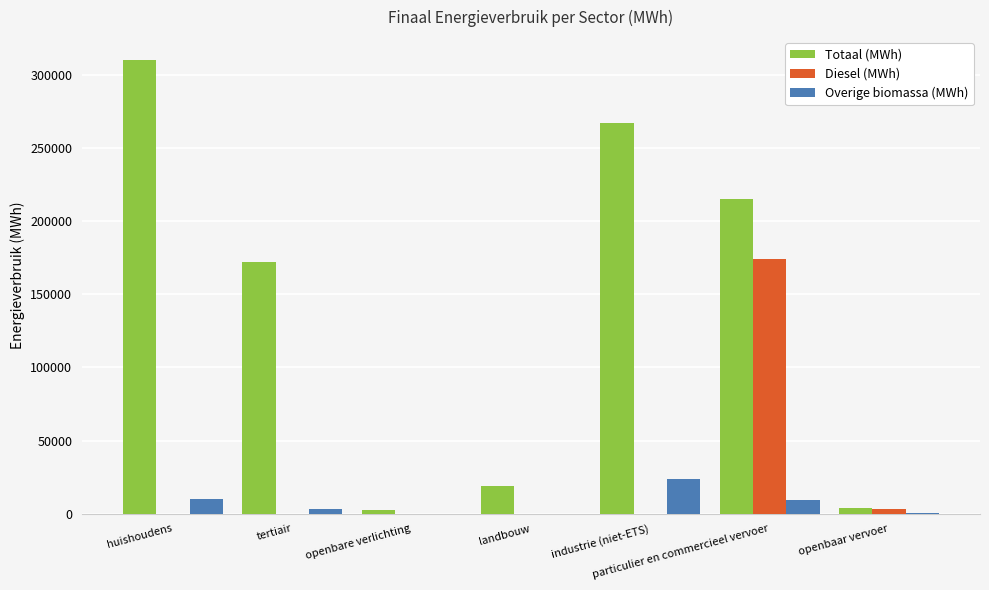

The Diesel (MWh) series shows 92388.4 at industrie (niet-ETS). True or false?

False